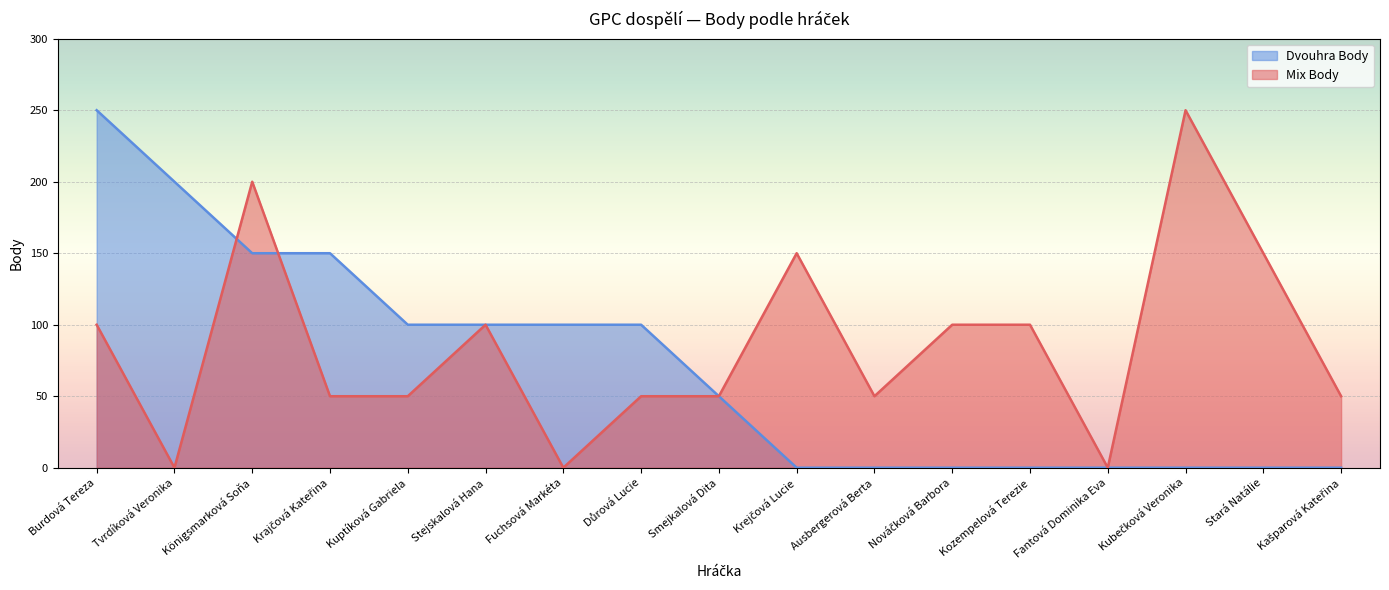

The Dvouhra Body series shows 176 at Stejskalová Hana. True or false?

False